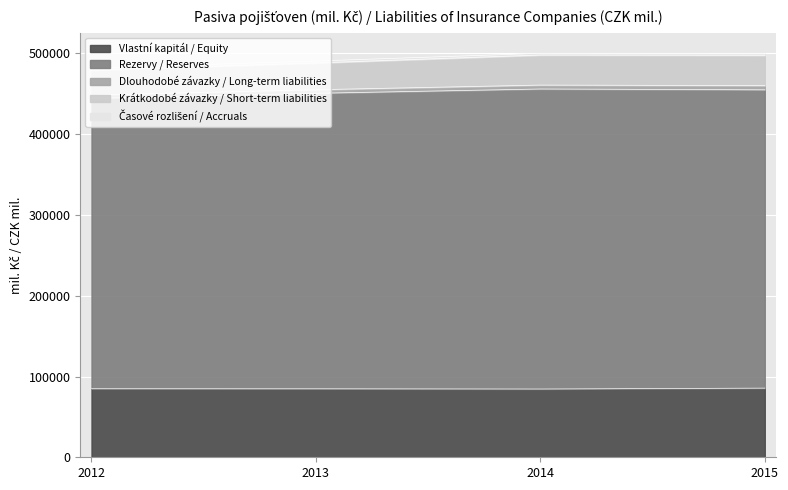

List the labels in order of Vlastní kapitál / Equity value, smallest first.

2014, 2013, 2012, 2015